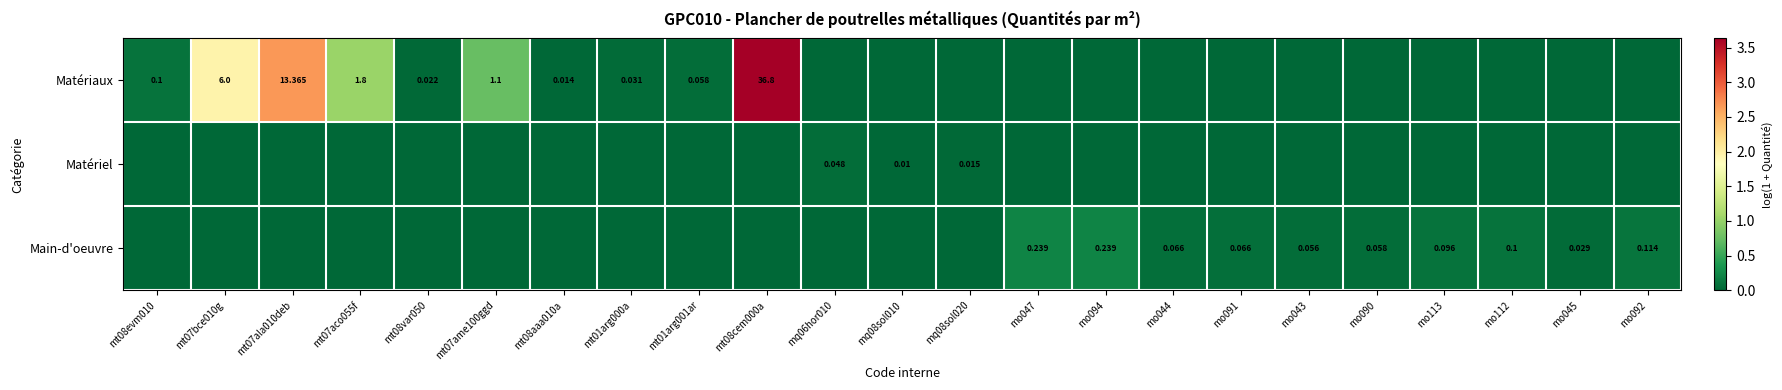

Is the value of Matériel at mo043 greater than the value of Matériaux at mt01arg000a?

No